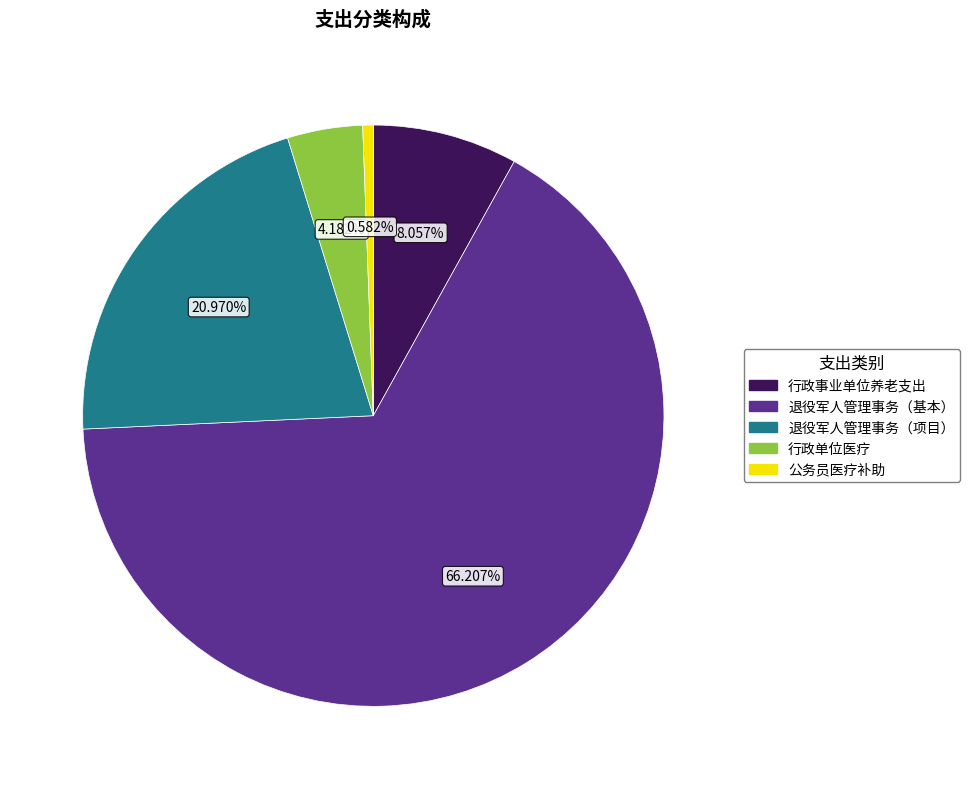

Between 退役军人管理事务（项目） and 行政单位医疗, which is larger?

退役军人管理事务（项目）